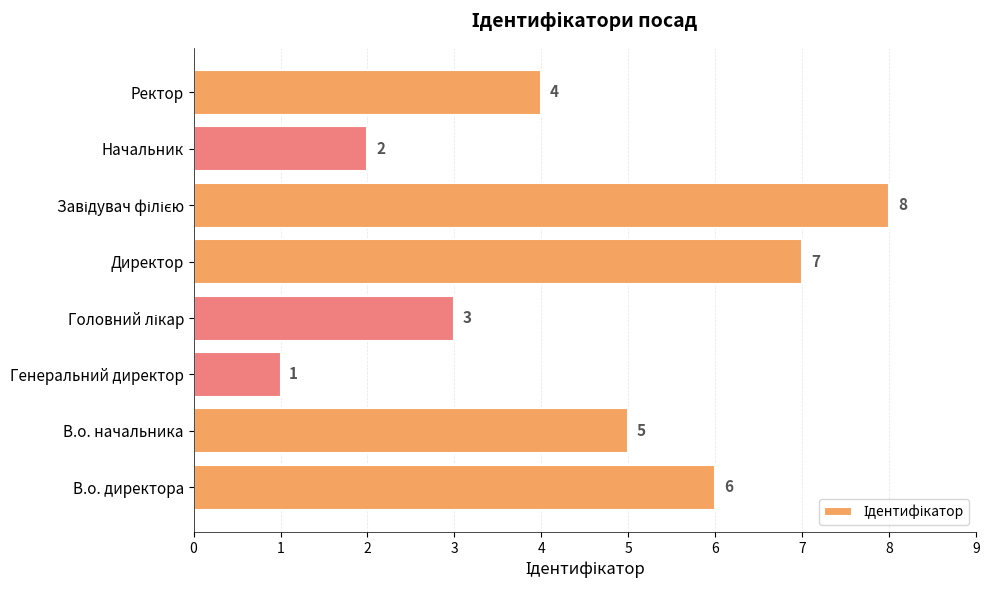

Reading bottom to top, what are all the values shown in this chart?

6	5	1	3	7	8	2	4